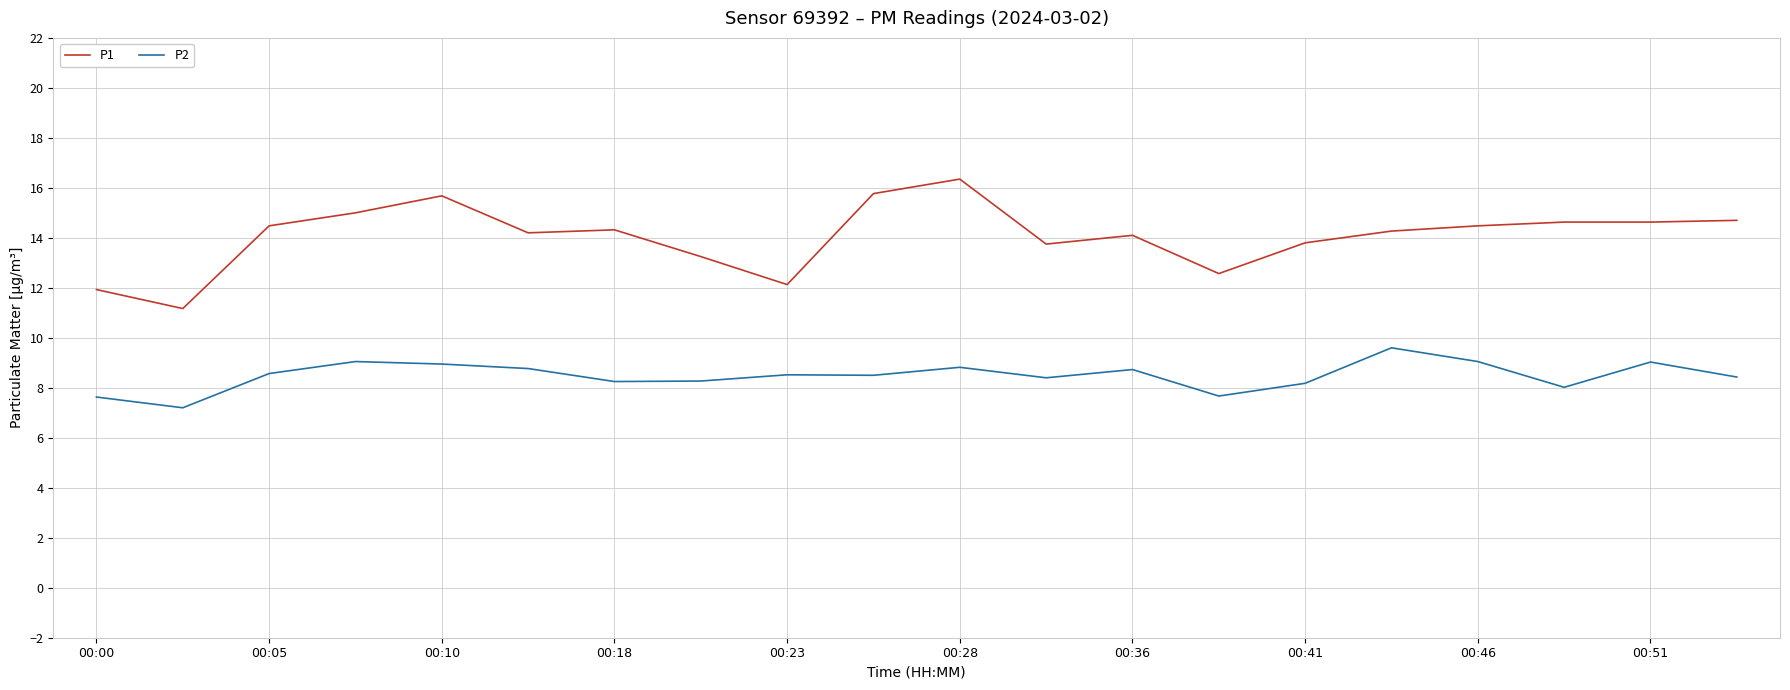

True or false: P1 has more than 0 points higher than both neighbors.

True